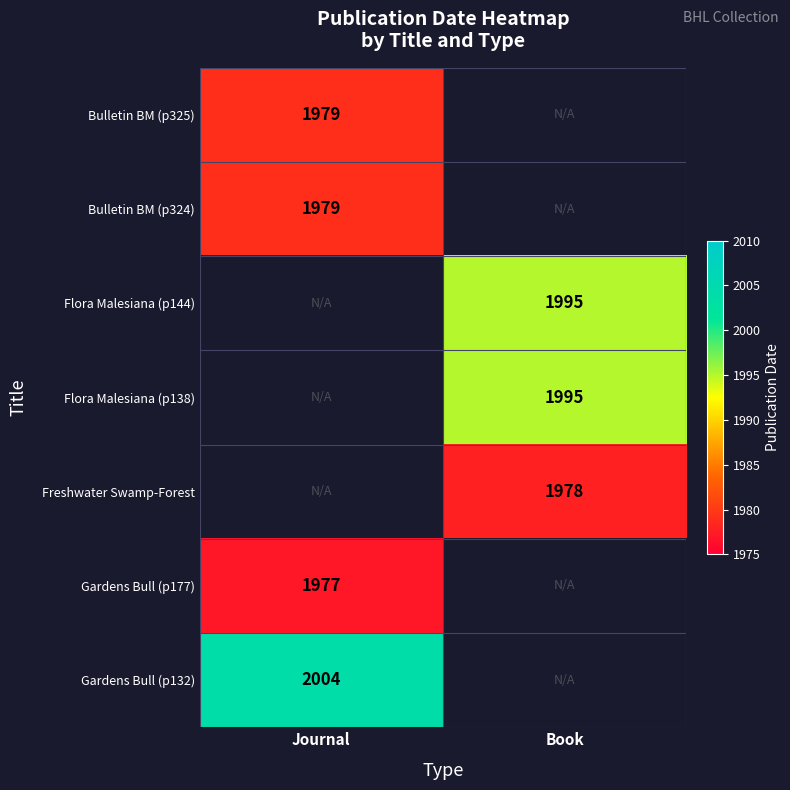

Is it true that Gardens Bull (p132) equals 2004 at Journal?

True